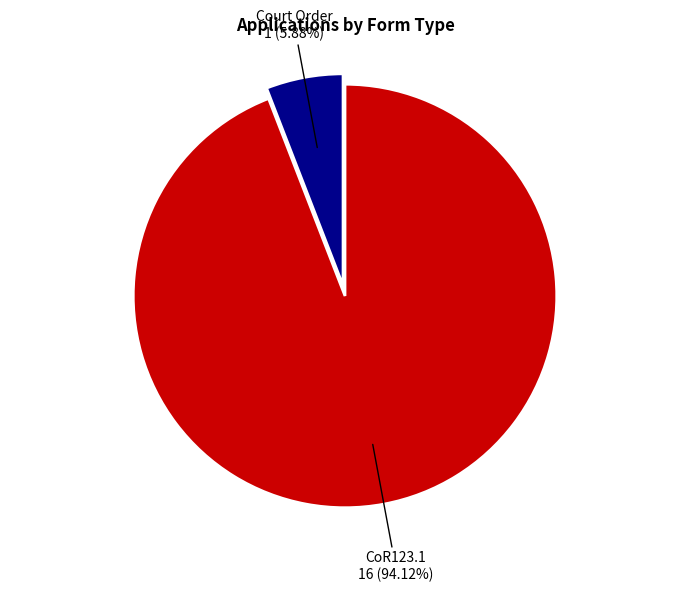

Count the number of slices in the pie.

2